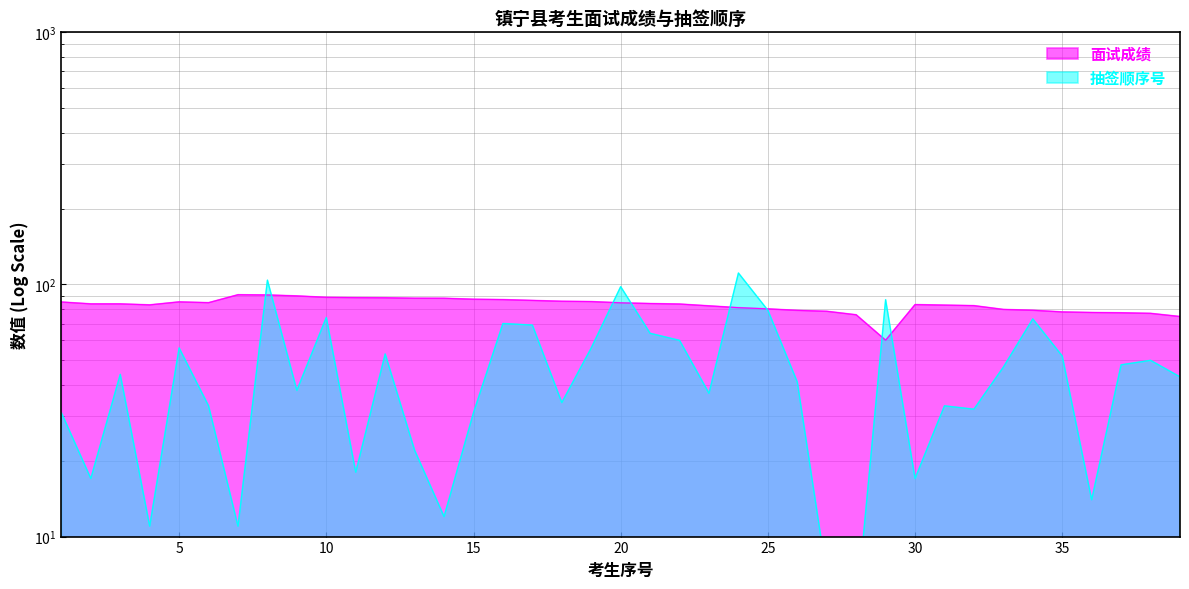

Which category has the lowest value across all series?

28